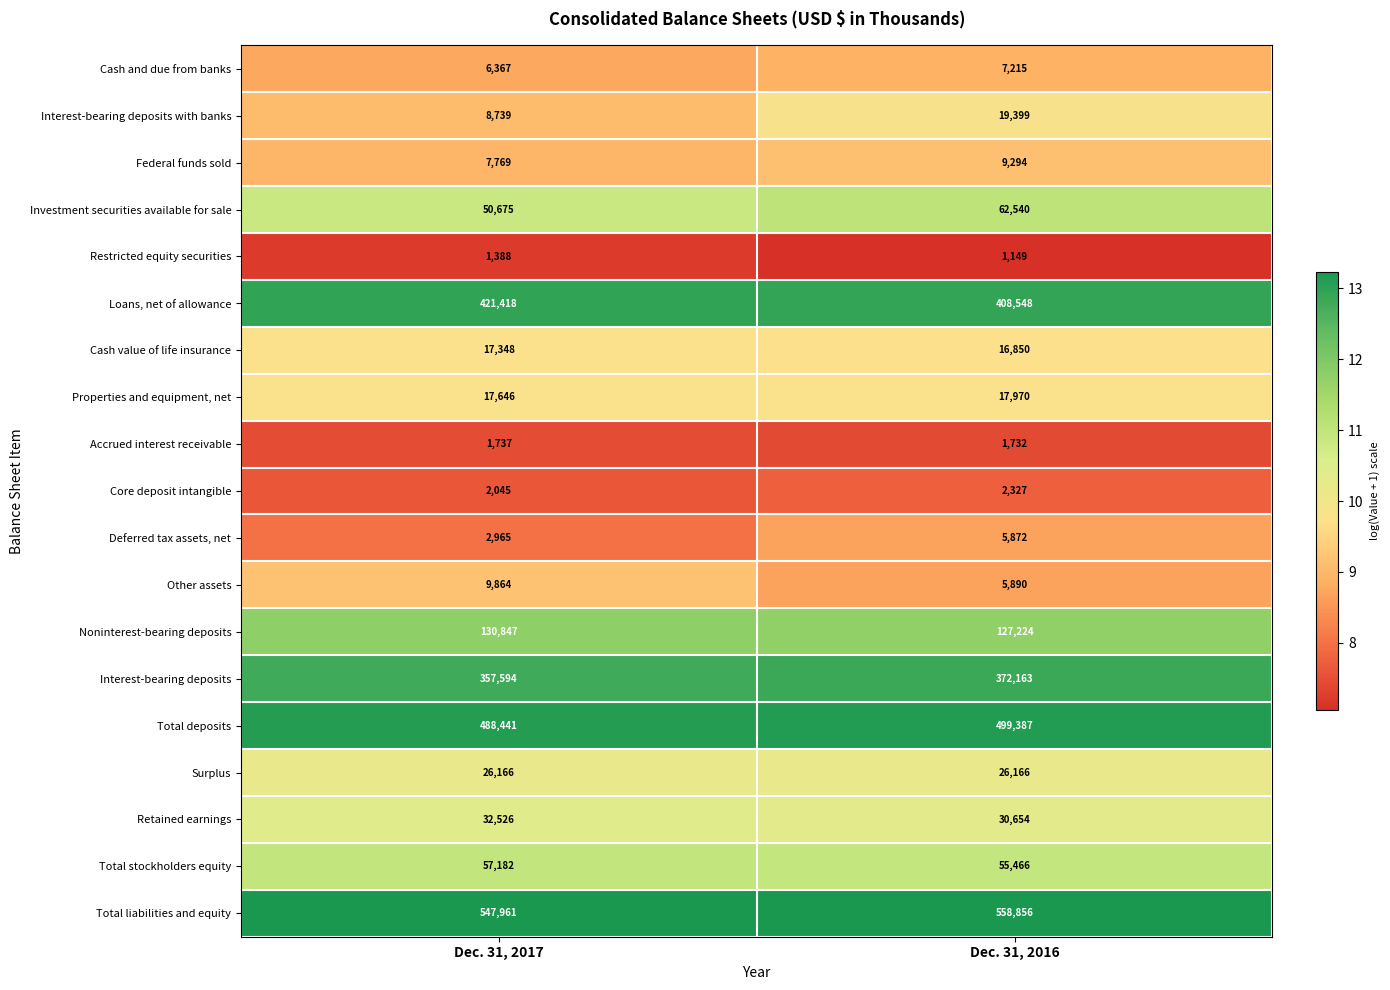

At which label is Total deposits closest to 493914?

Dec. 31, 2017